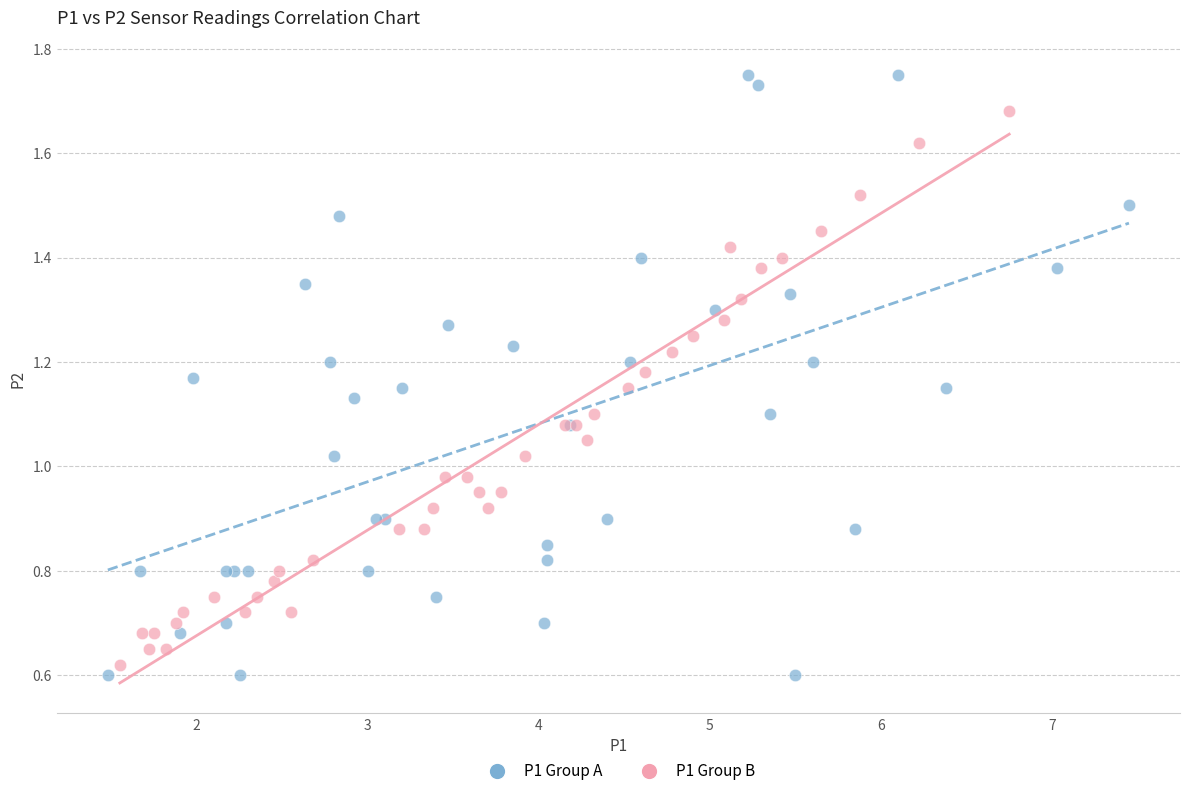

Which series has the widest spread of Y values?

P1 Group A